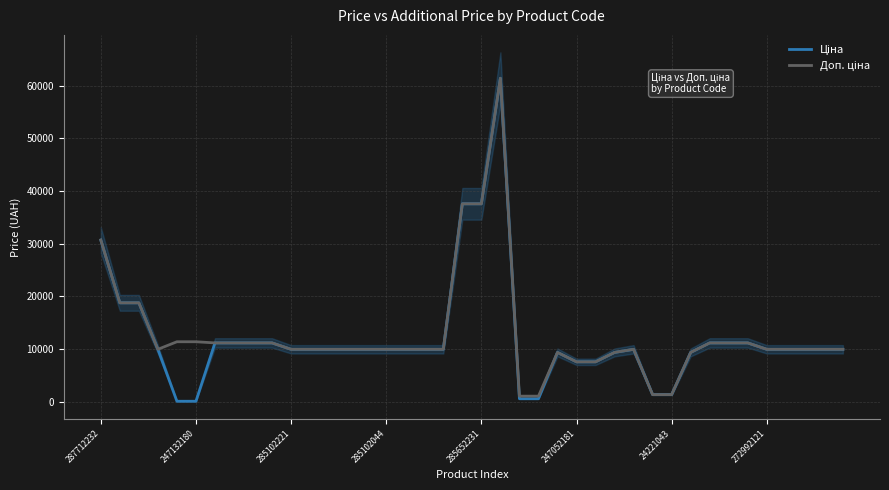

Which series has the largest total across all categories?

Доп. ціна